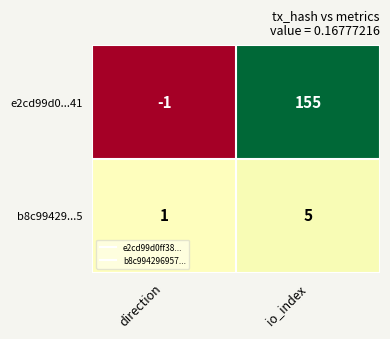

Which series has the widest spread of values?

e2cd99d0...41